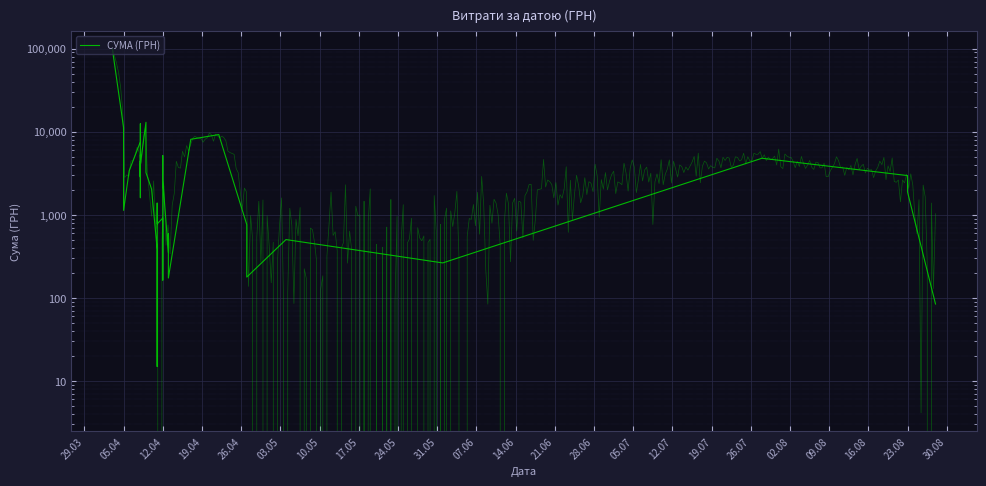

Is it true that the value at 14.06 is 2089.6?

False